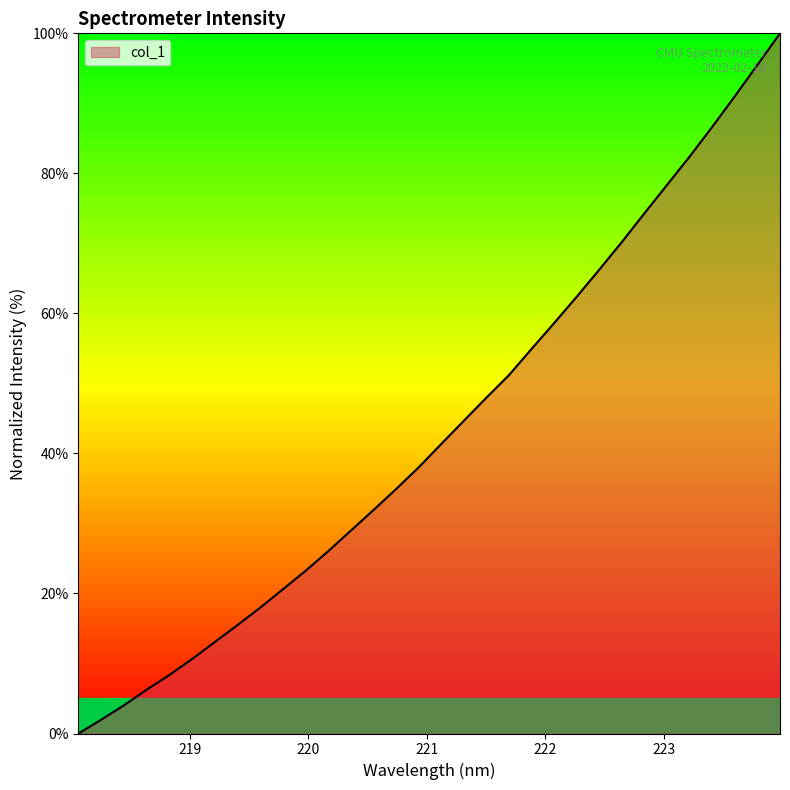

How many lines are shown in the chart?

1